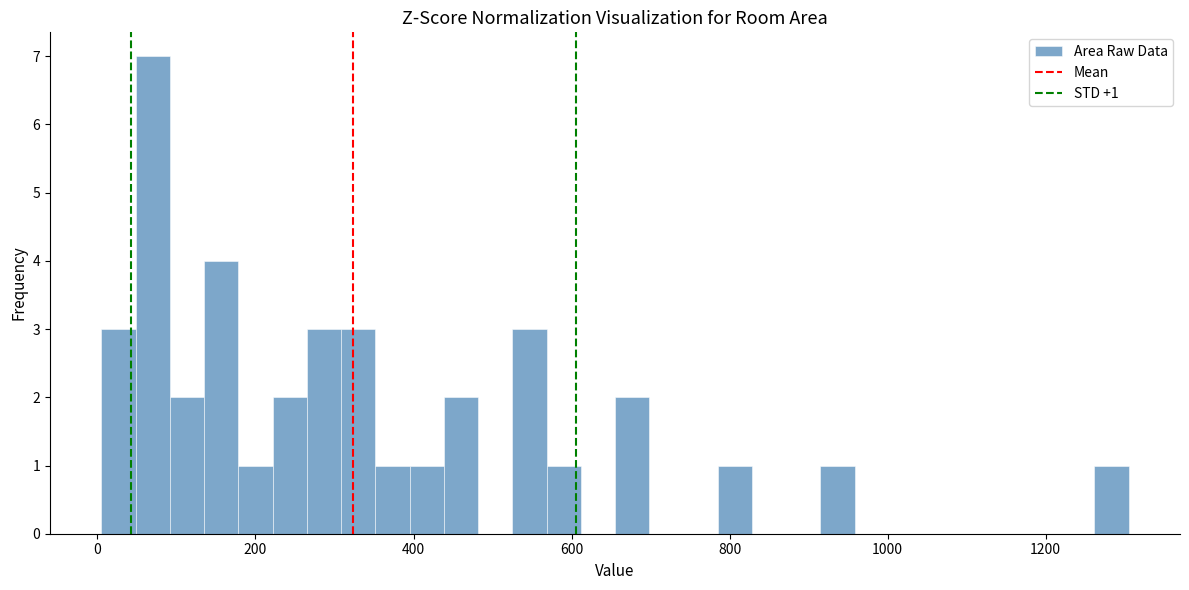

Read against the x-axis, roughly where is the centre of the tallest bar?

80